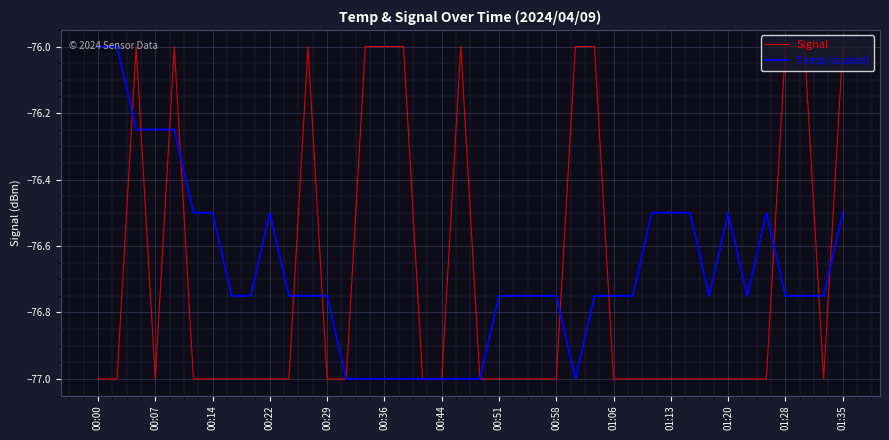

How many Temp (scaled) values are between -76 and -75?

2